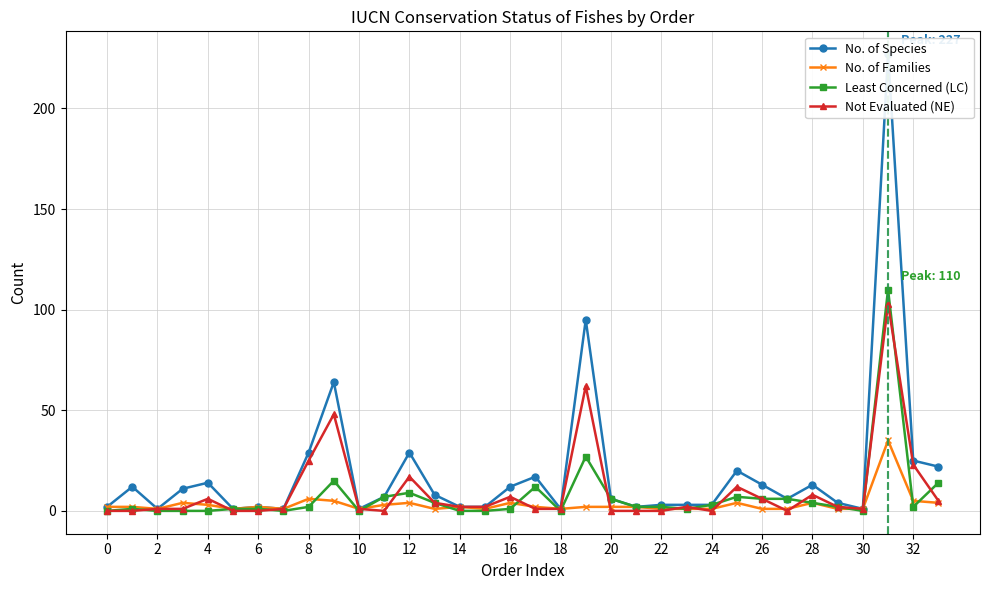

True or false: Least Concerned (LC) has more than 1 points higher than both neighbors.

True